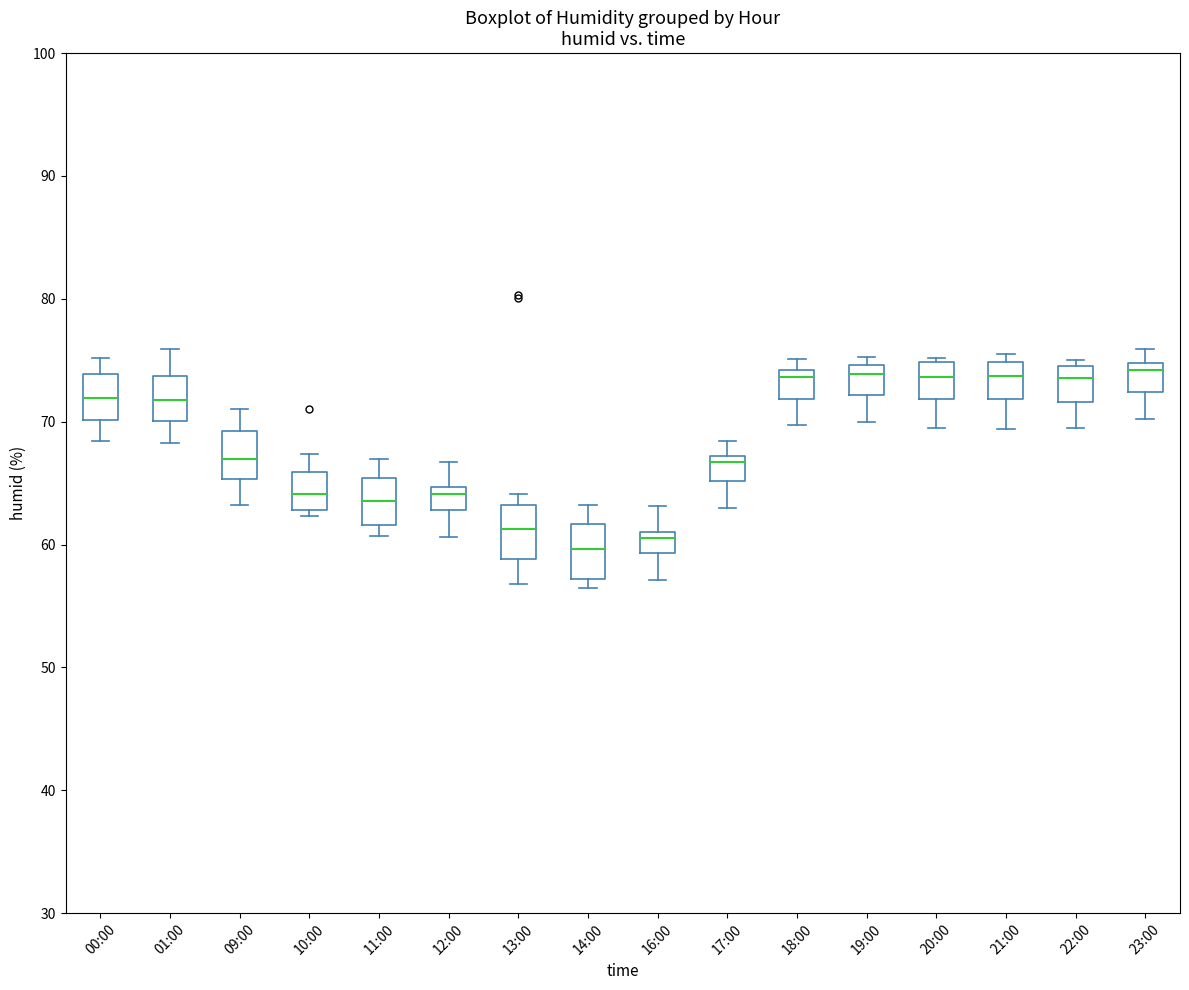

Reading left to right, transcribe this box plot: for each box, give where its median line is, the range the box spans, and where its two whiskers end, as read against the y-axis. The values are not printed on the chart, so give them approximately, as read against the axis.

00:00: median 72, box 70 to 74, whiskers 68 to 75
01:00: median 72, box 70 to 74, whiskers 68 to 76
09:00: median 67, box 65 to 69, whiskers 63 to 71
10:00: median 64, box 63 to 66, whiskers 62 to 67
11:00: median 64, box 62 to 65, whiskers 61 to 67
12:00: median 64, box 63 to 65, whiskers 61 to 67
13:00: median 61, box 59 to 63, whiskers 57 to 64
14:00: median 60, box 57 to 62, whiskers 57 (just below the box's lower edge) to 63
16:00: median 61 (just below the box's upper edge), box 59 to 61, whiskers 57 to 63
17:00: median 67 (just below the box's upper edge), box 65 to 67, whiskers 63 to 68
18:00: median 74 (just below the box's upper edge), box 72 to 74, whiskers 70 to 75
19:00: median 74, box 72 to 75, whiskers 70 to 75 (just above the box's upper edge)
20:00: median 74, box 72 to 75, whiskers 70 to 75 (just above the box's upper edge)
21:00: median 74, box 72 to 75, whiskers 69 to 76
22:00: median 74, box 72 to 75, whiskers 70 to 75 (just above the box's upper edge)
23:00: median 74, box 72 to 75, whiskers 70 to 76